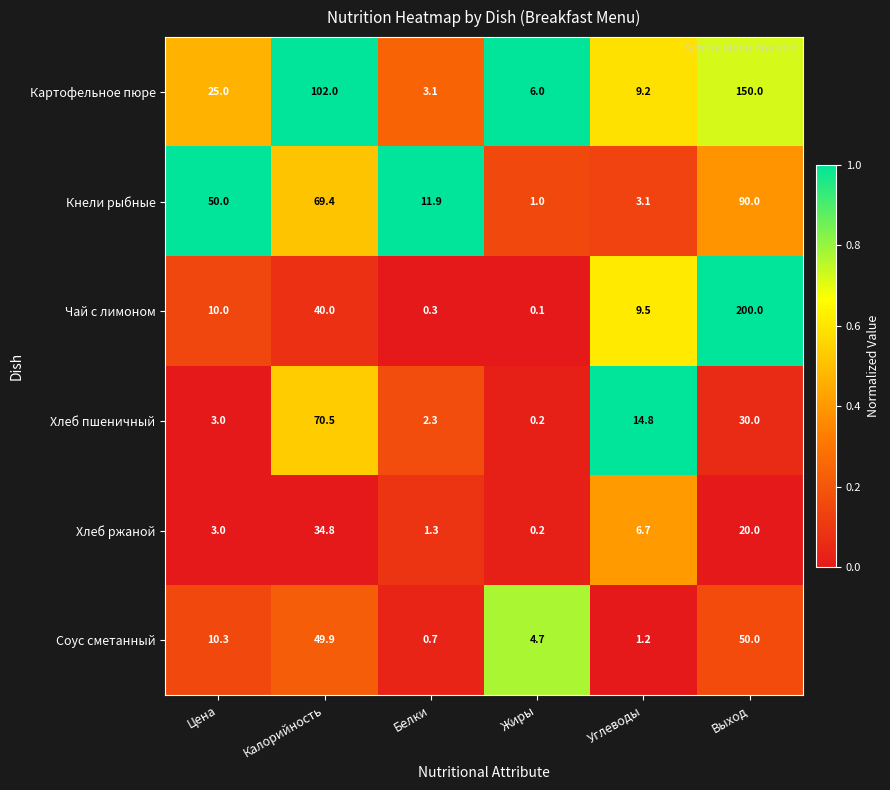

Where is Чай с лимоном nearest to the value 100?

Калорийность